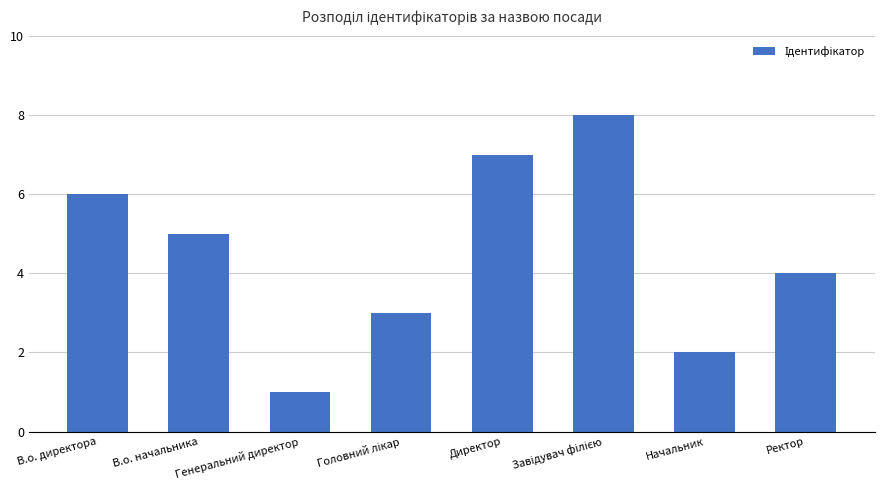

Reading left to right, what are all the values shown in this chart?

6	5	1	3	7	8	2	4